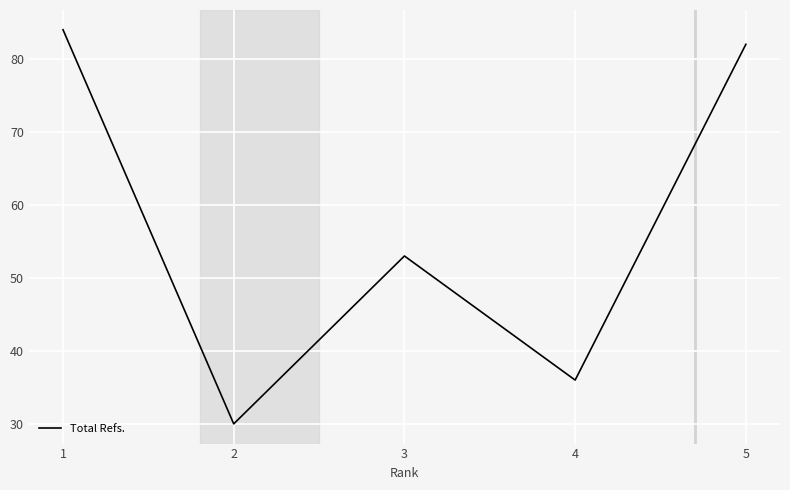

True or false: the data has more than 1 interior local peaks.

False